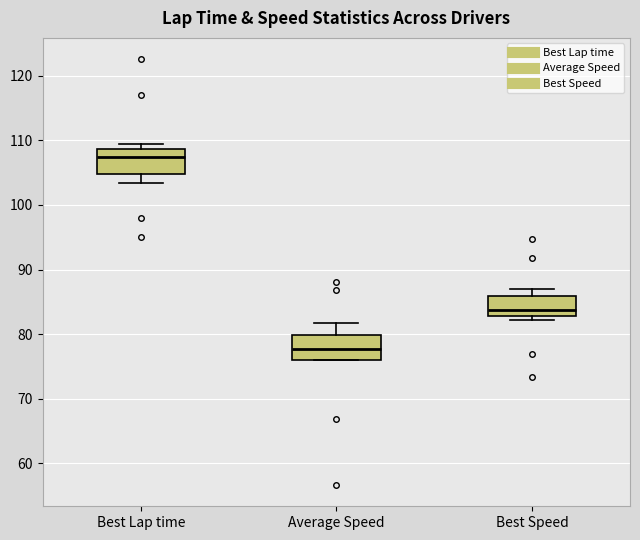

Reading left to right, transcribe this box plot: for each box, give where its median line is, the range the box spans, and where its two whiskers end, as read against the y-axis. The values are not printed on the chart, so give them approximately, as read against the axis.

Best Lap time: median 107, box 105 to 109, whiskers 103 to 110
Average Speed: median 78, box 76 to 80, whiskers 76 to 82
Best Speed: median 84, box 83 to 86, whiskers 82 to 87